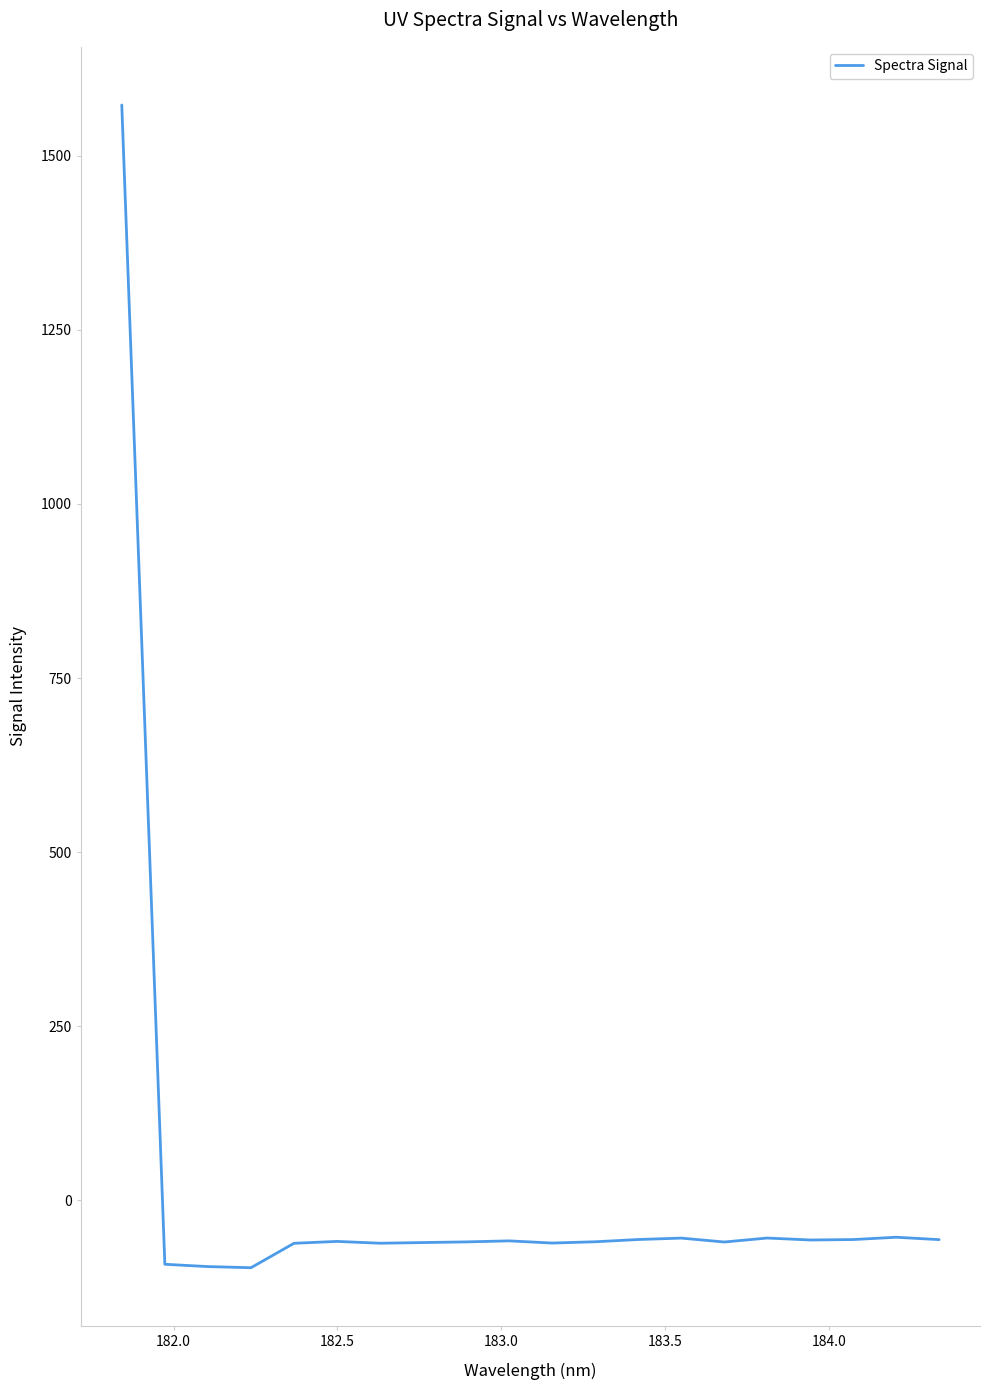

What is the maximum value shown in the chart?

1572.7